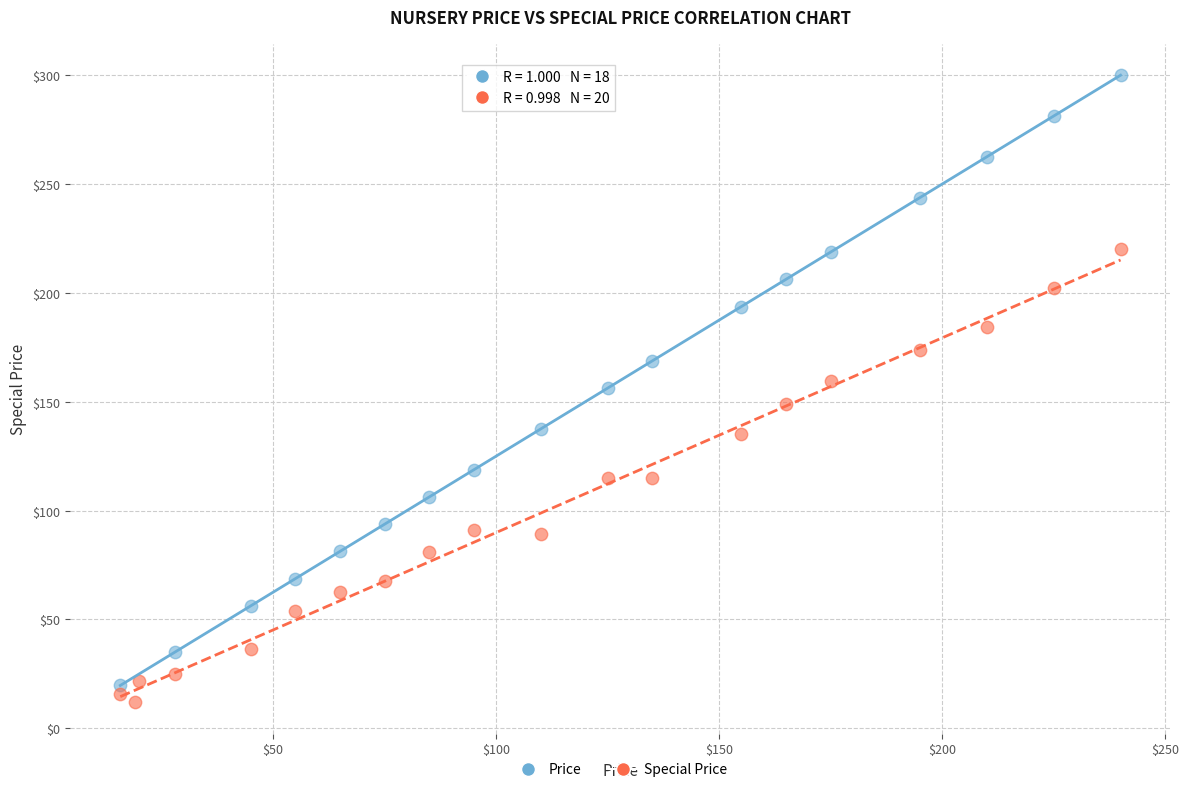

Which series has the widest spread of Y values?

Price